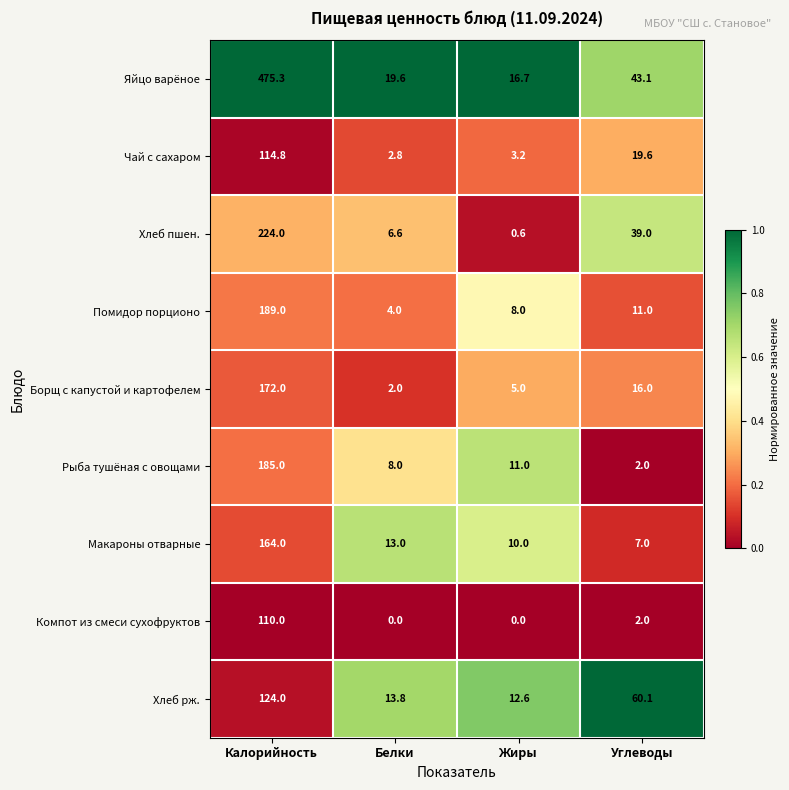

Read the Рыба тушёная с овощами value at Углеводы.

2.0